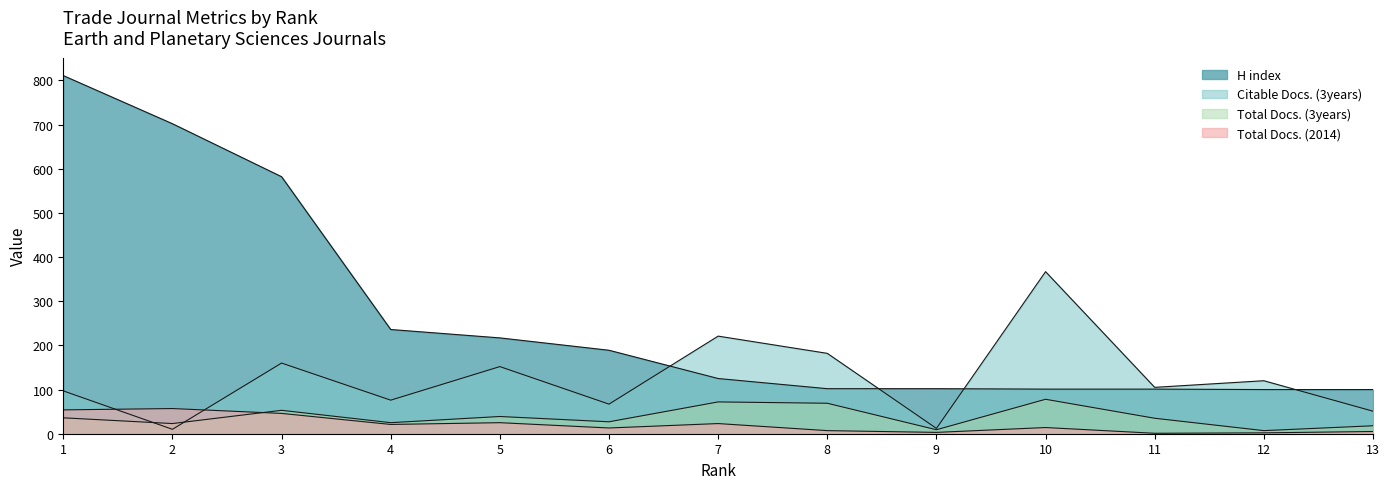

What is the value of the Total Docs. (2014) point at the 1st from the left?

54